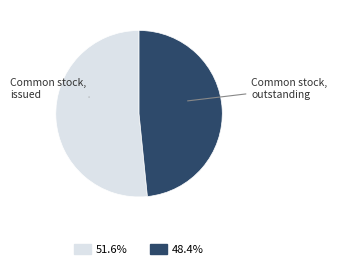

Does any single category account for the majority?

Yes